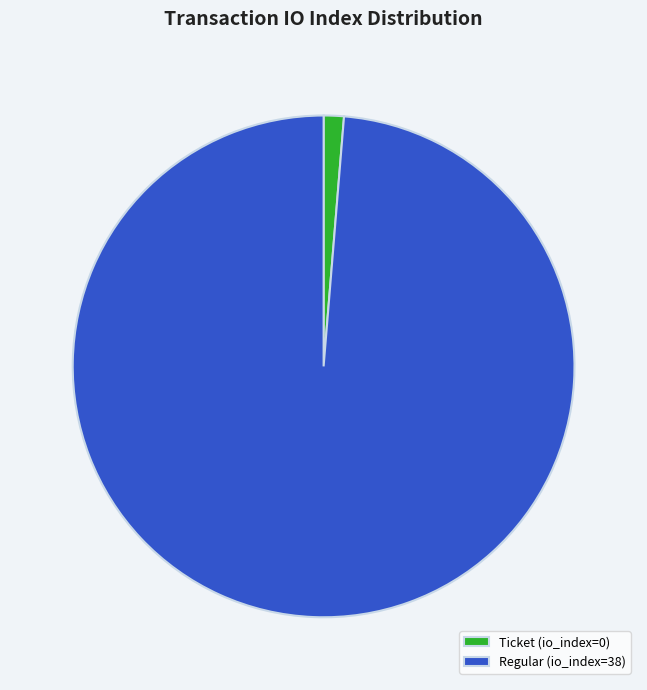

What is the largest slice in the pie chart?

Regular (io_index=38)